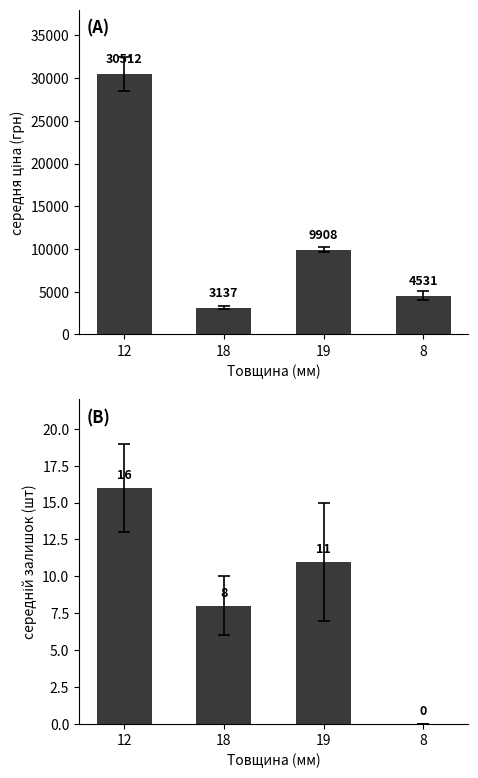

Where is Середній залишок nearest to the value 8?

18